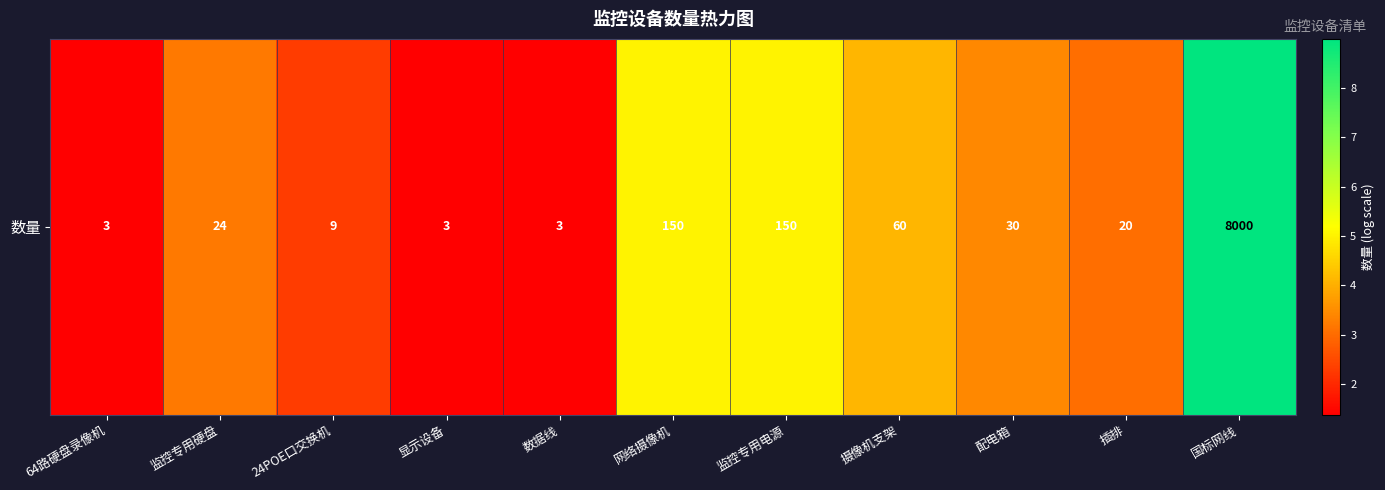

Which label corresponds to the smallest value in the chart?

64路硬盘录像机